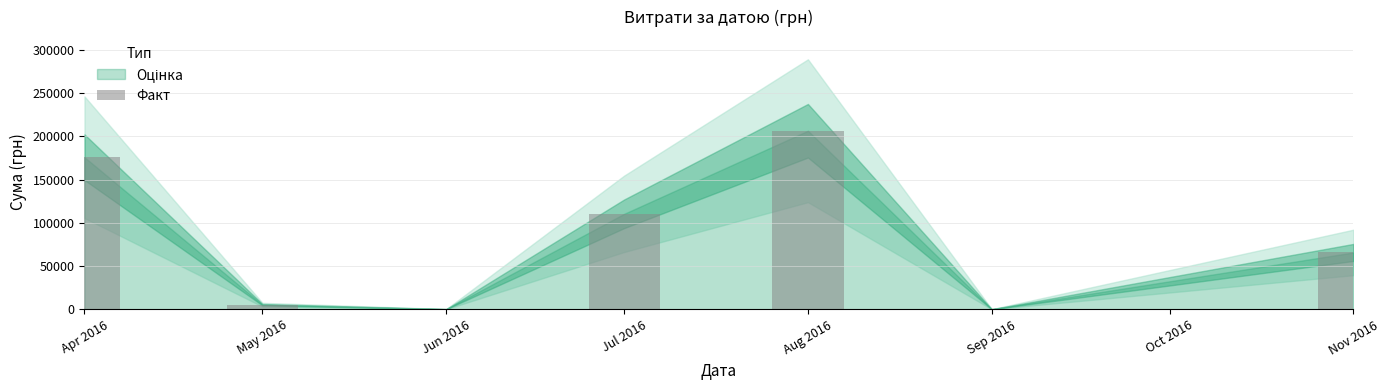

Which label corresponds to the largest value in the chart?

Aug 2016